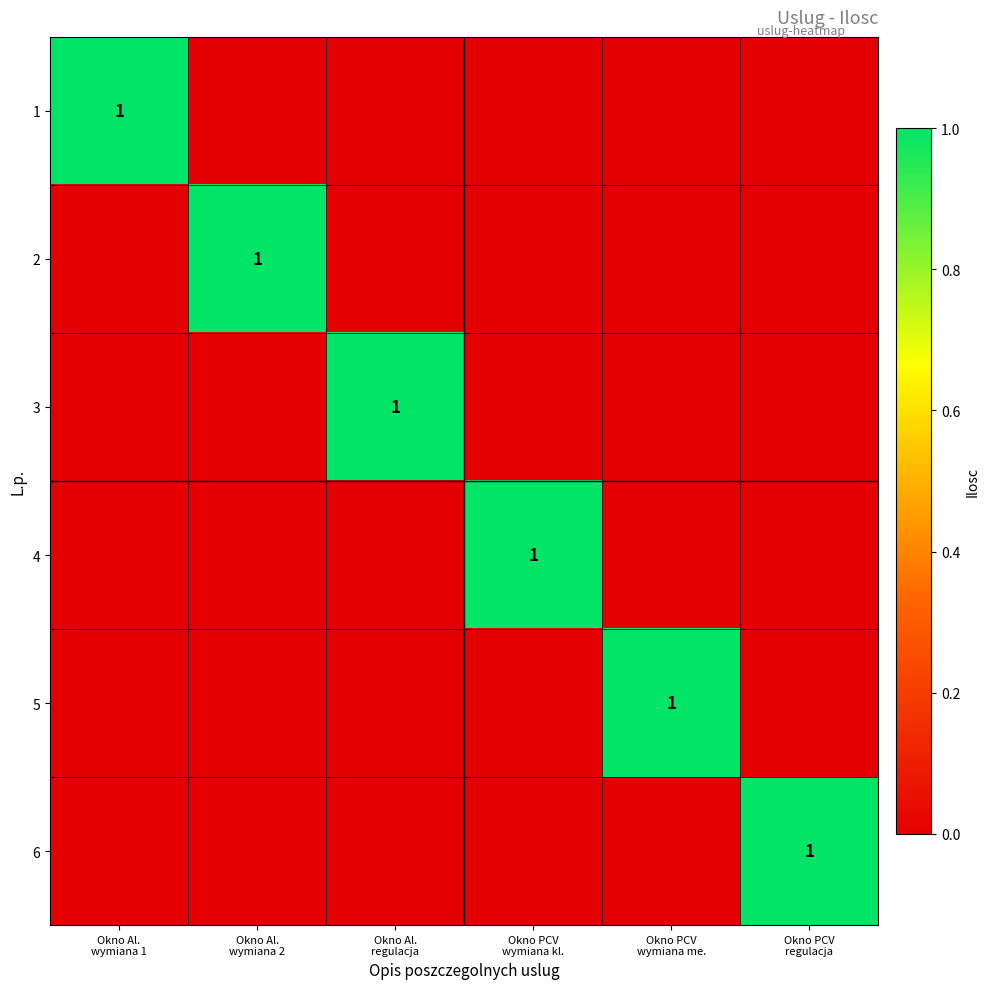

Where is 3 nearest to the value 0?

Okno Al. wymiana 1